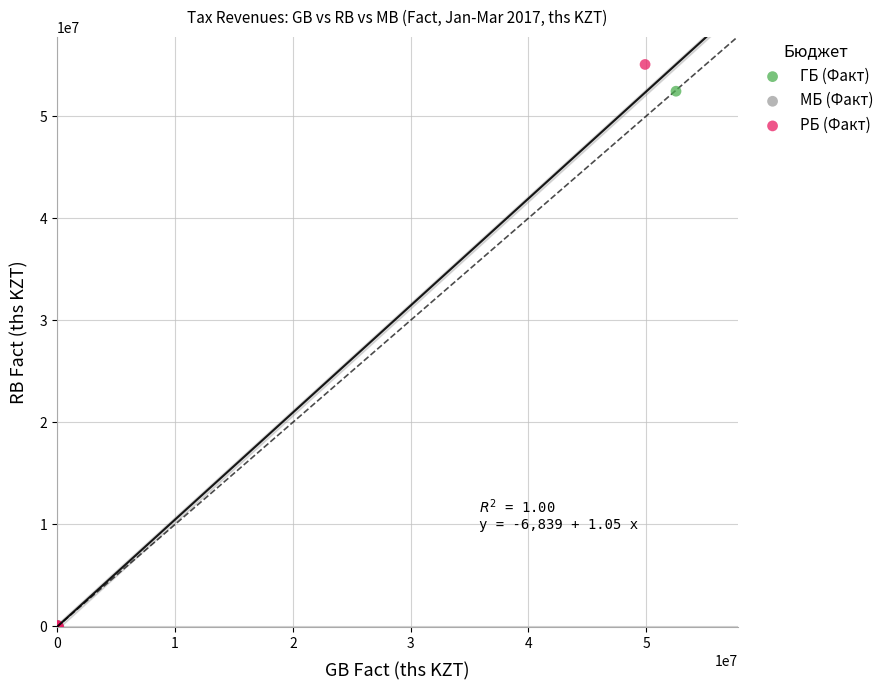

Which series has the largest Y range (max minus min)?

РБ (Факт)